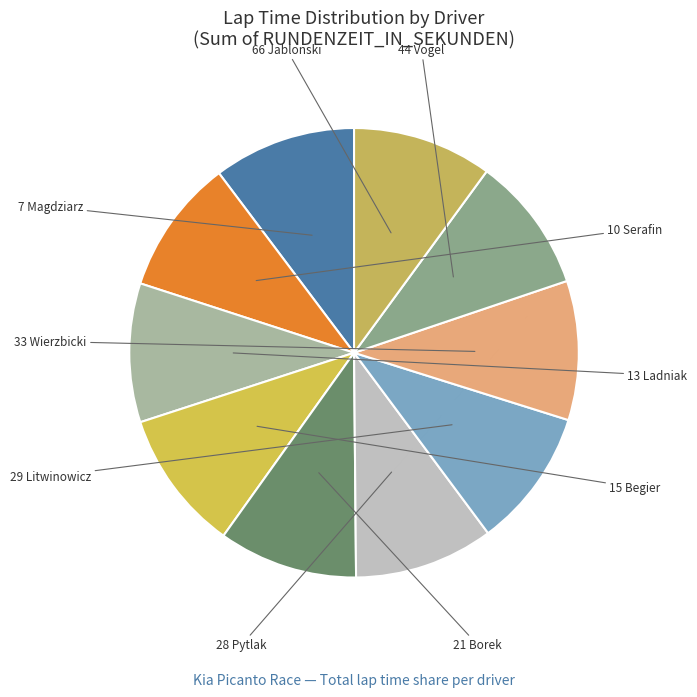

Count the number of slices in the pie.

10